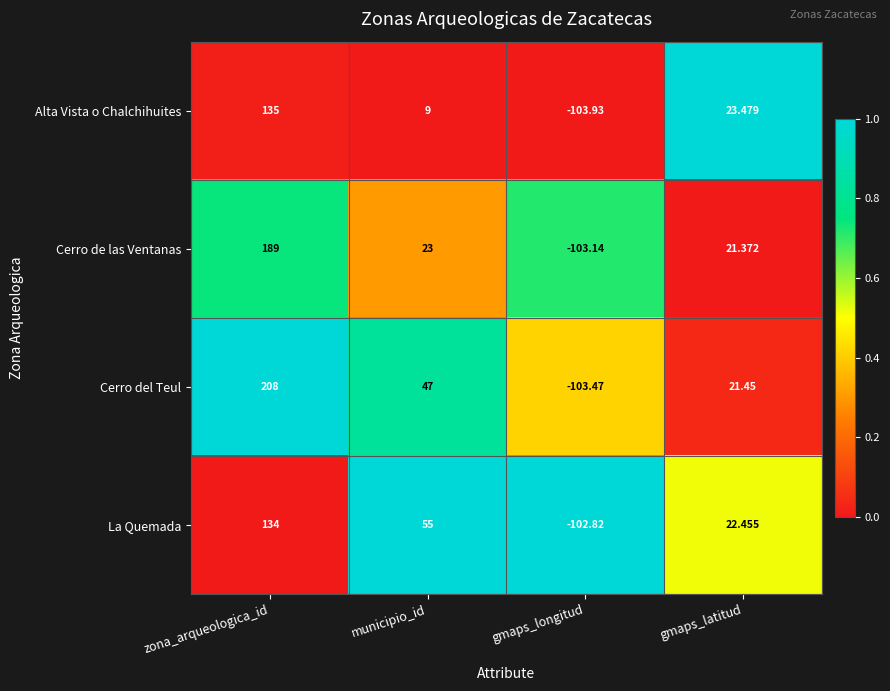

Which series has the largest total across all categories?

Cerro del Teul